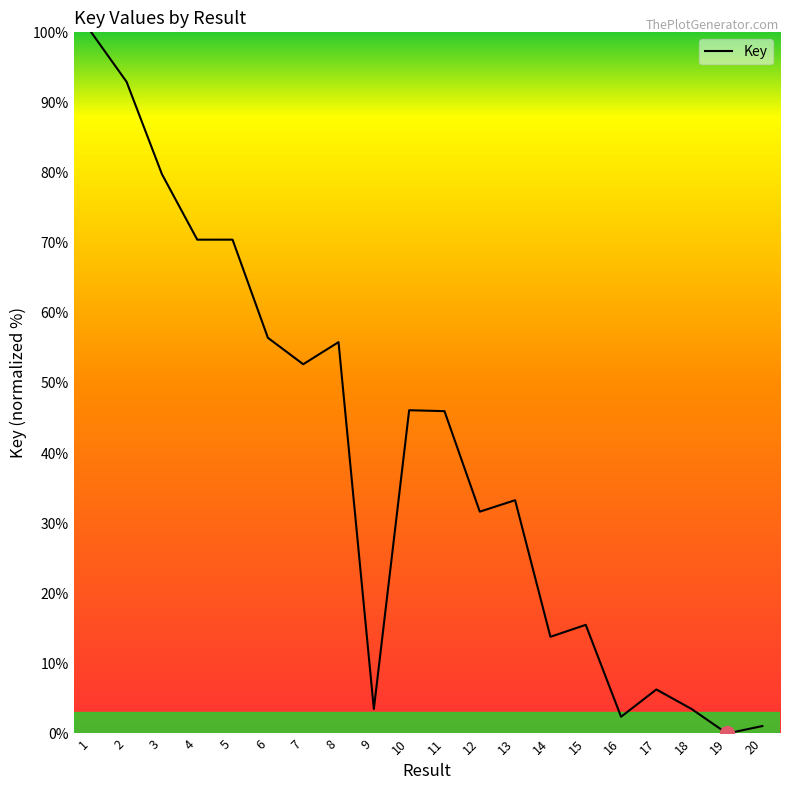

What is the average value?

39.1